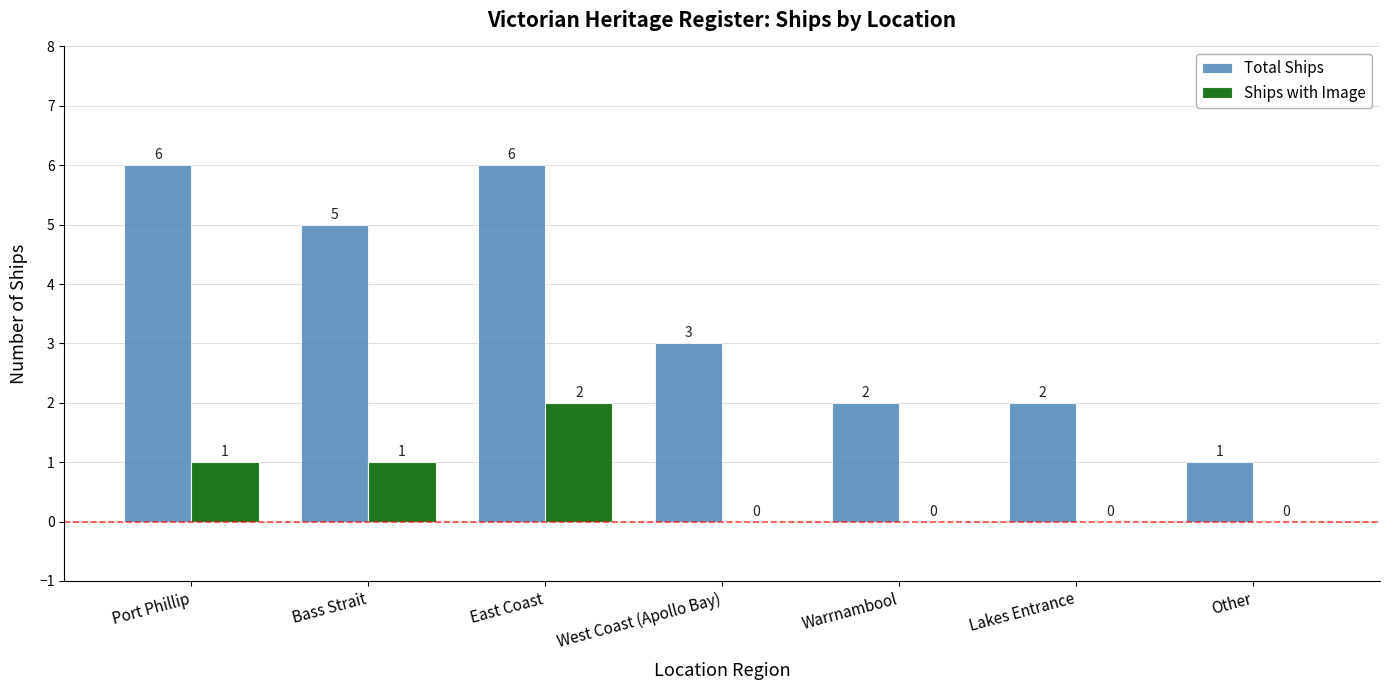

What are all the series names shown in the legend?

Total Ships, Ships with Image